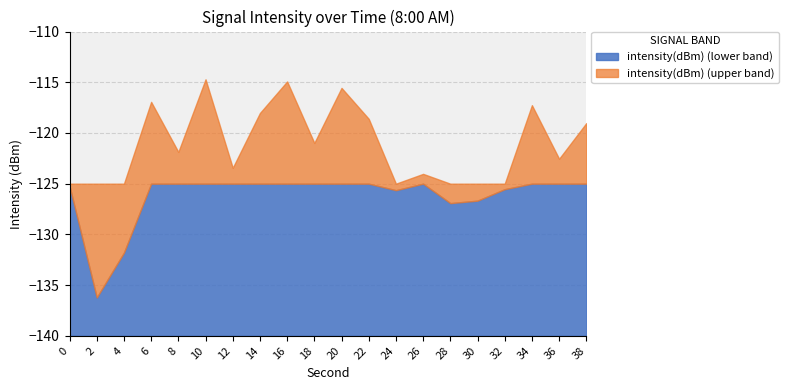

Rank the categories by value from lowest to highest.

2, 4, 28, 30, 24, 32, 0, 26, 12, 36, 8, 18, 38, 22, 14, 34, 6, 20, 16, 10